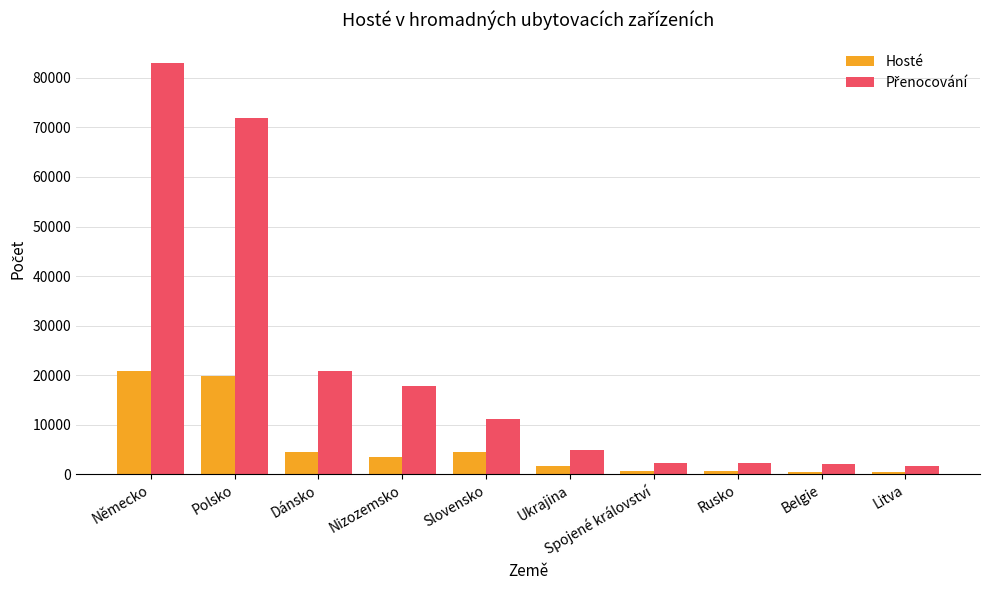

How many bars are there in each group?

2